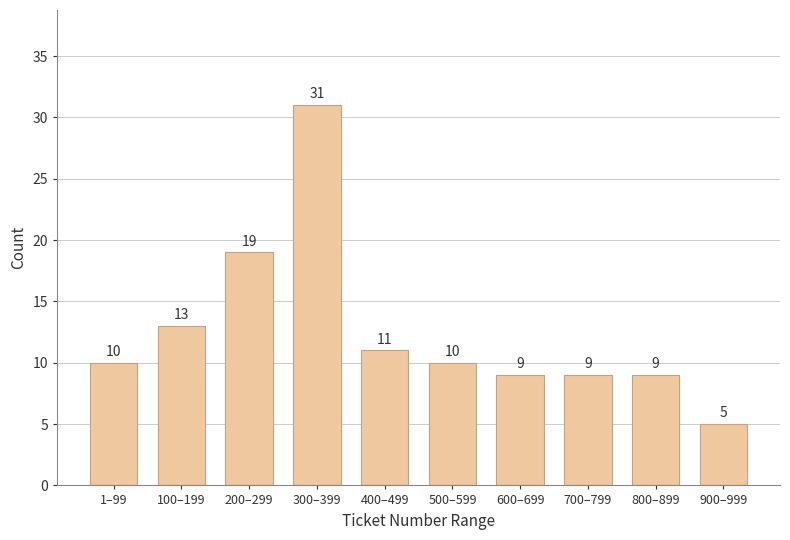

Reading left to right, transcribe all the data shown in this chart.

10	13	19	31	11	10	9	9	9	5